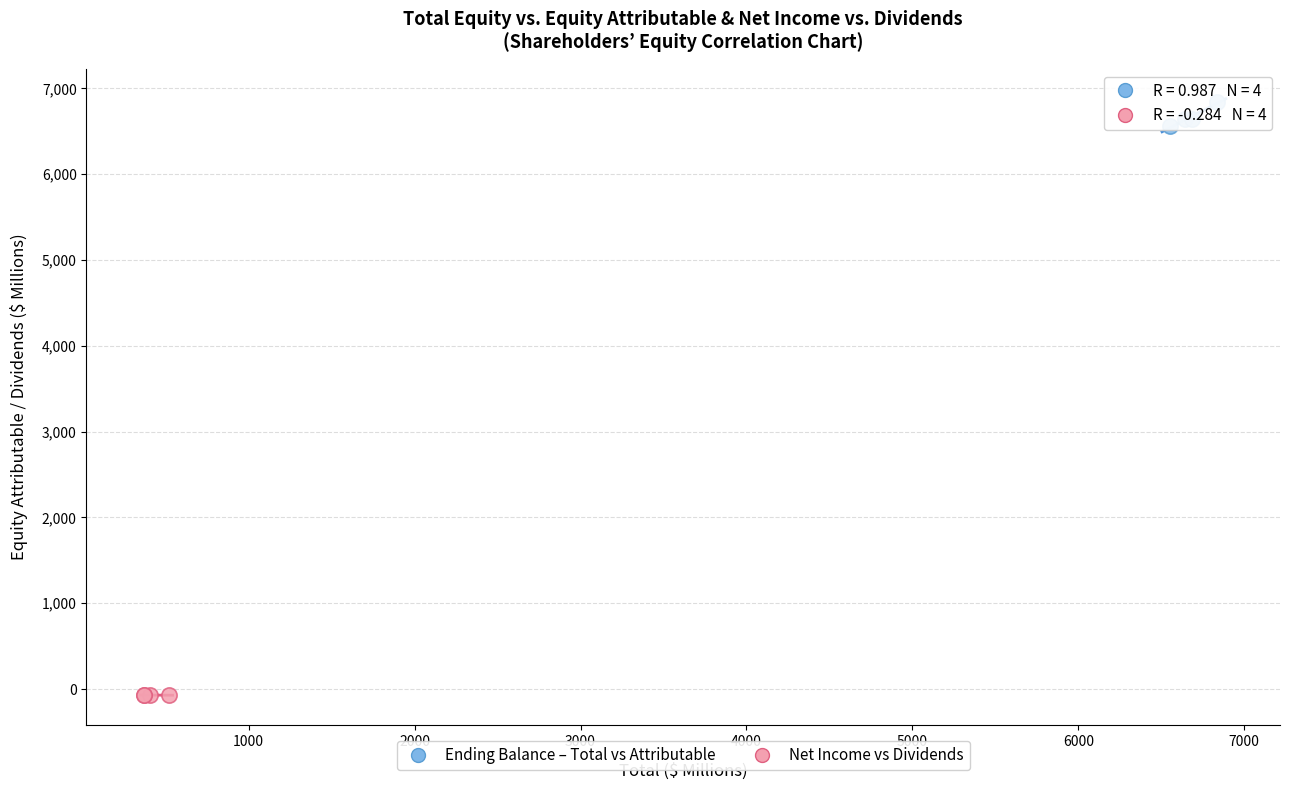

Which series has the widest spread of Y values?

Ending Balance – Total vs Attributable